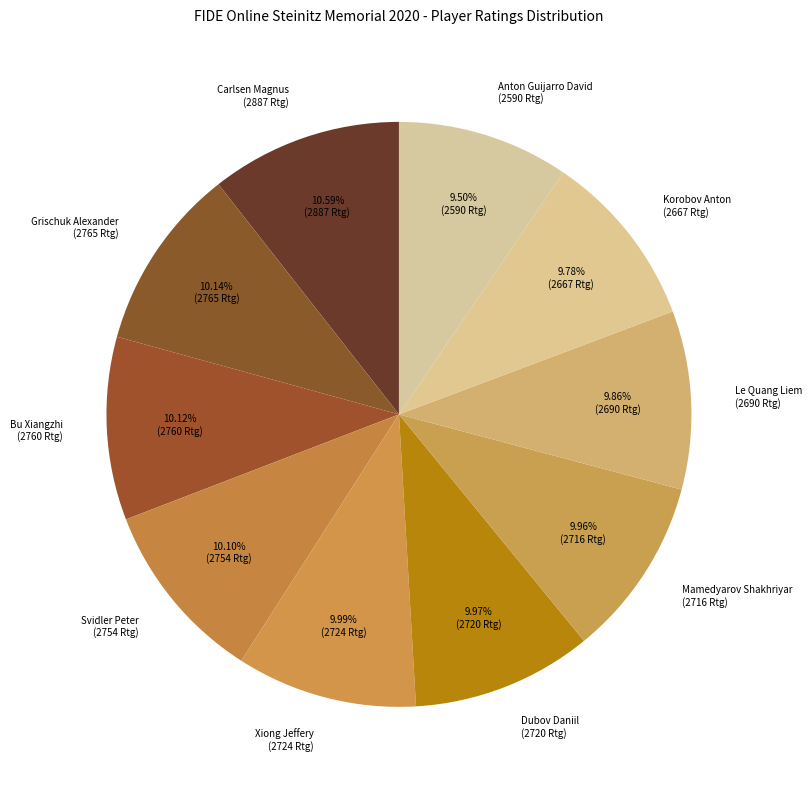

Does Korobov Anton account for over 50% of the chart?

No